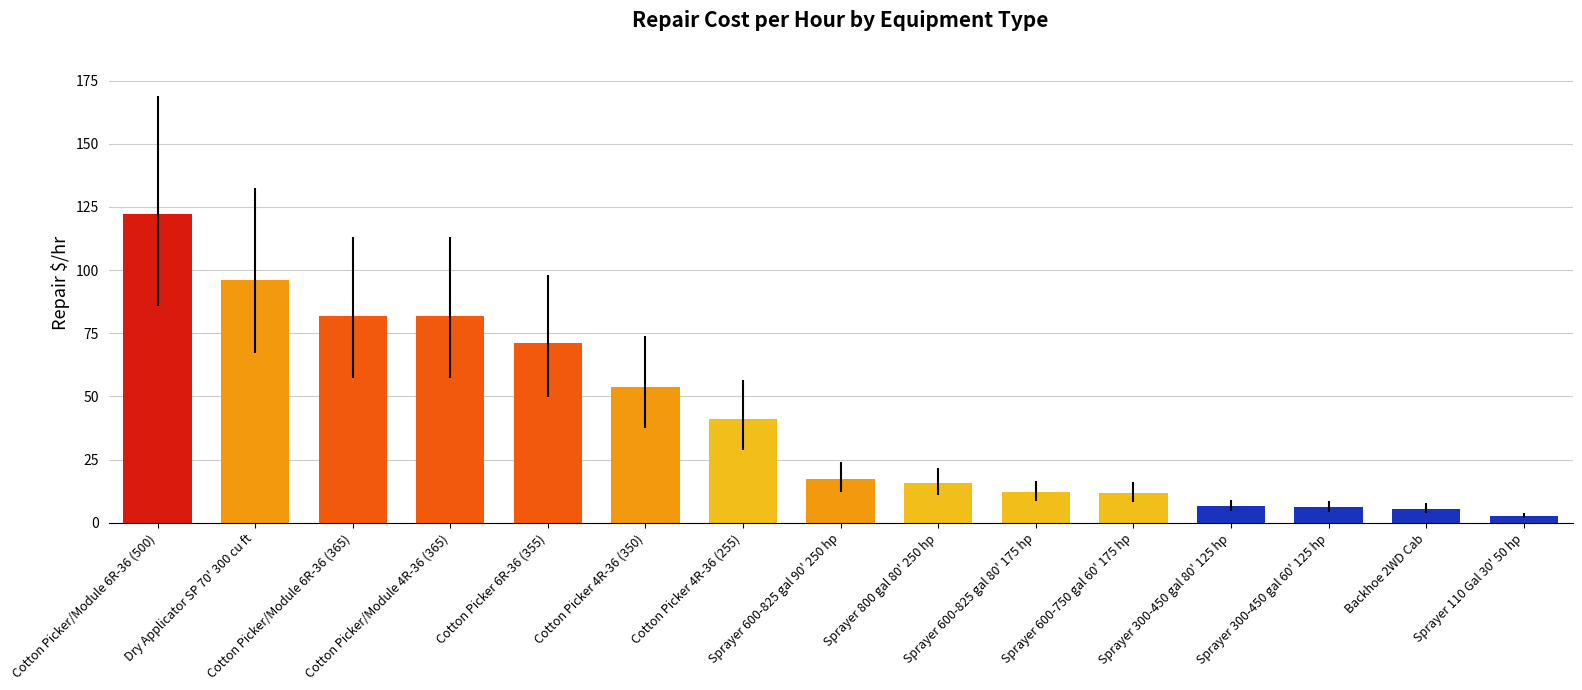

The chart shows a value of 15.7 at Sprayer 800 gal 80' 250 hp. True or false?

True